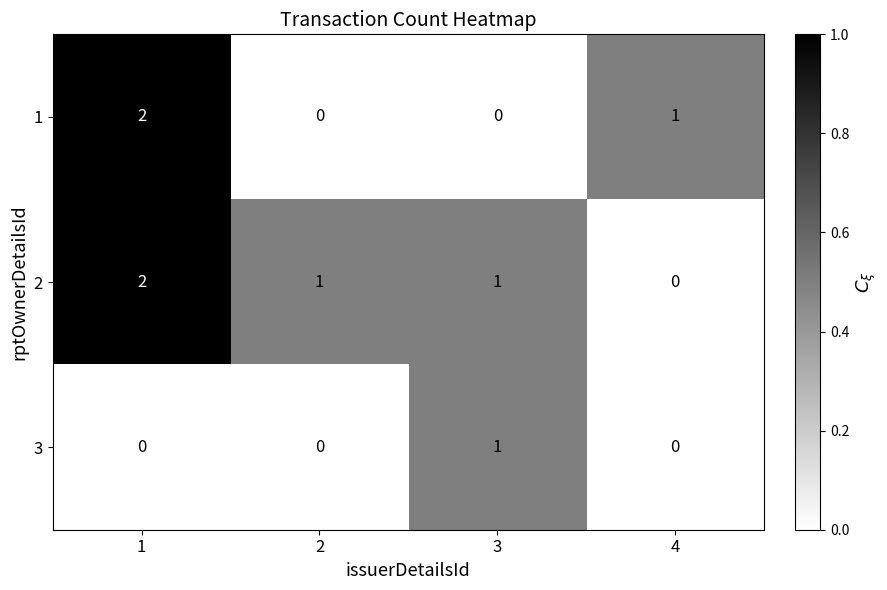

The 1 series shows 1 at 3. True or false?

False